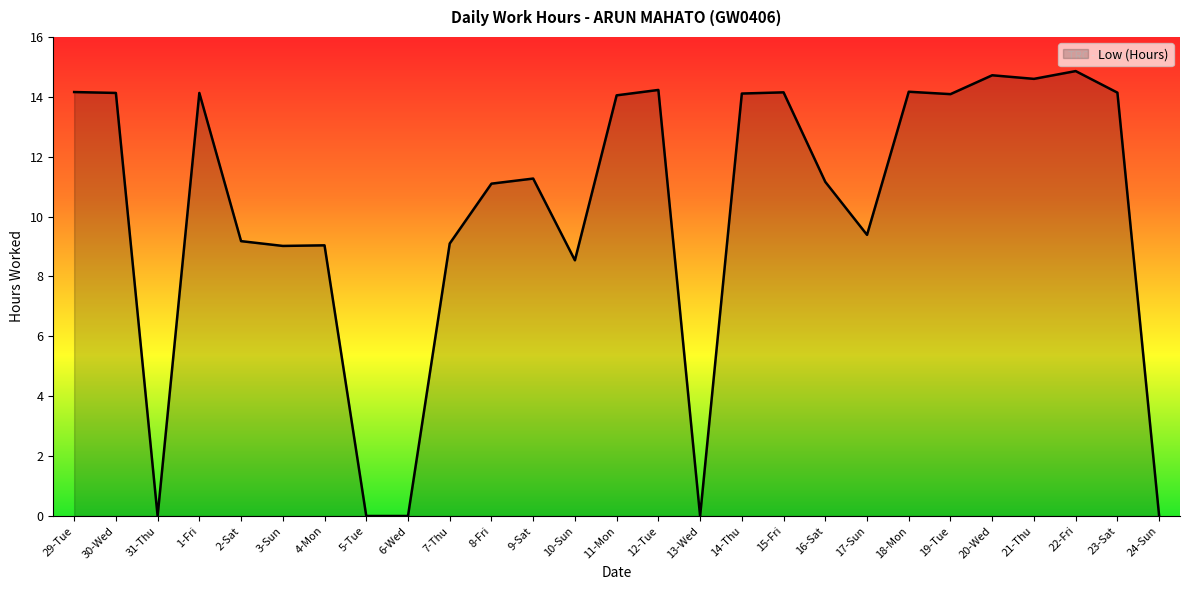

Which has a higher value, 18-Mon or 13-Wed?

18-Mon